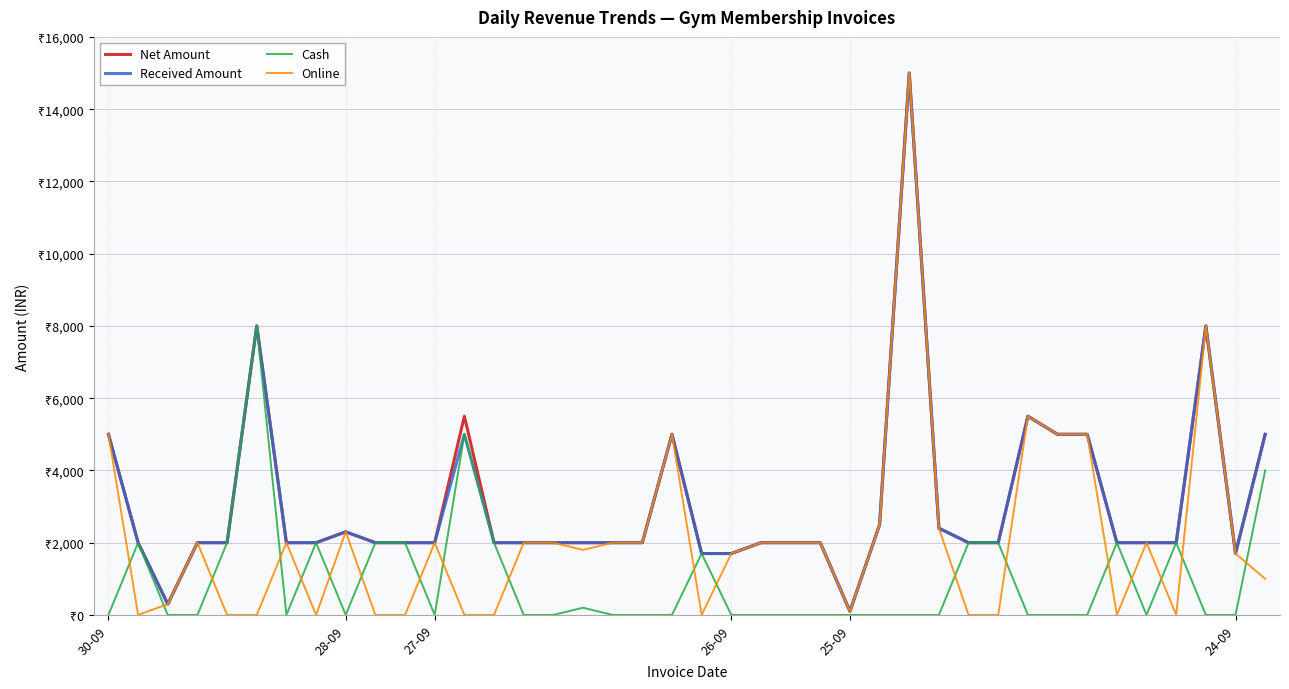

How many lines are shown in the chart?

4